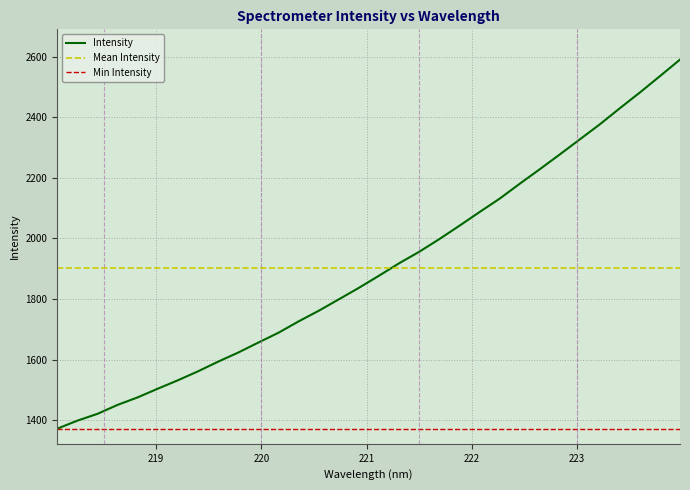

Reading left to right, list all the values displayed in this chart.

218.0596=1371.5	218.2508=1398.1	218.442=1420.6	218.6332=1450.2	218.8244=1475.0	219.0156=1503.7	219.2067=1531.5	219.3979=1561.1	219.589=1593.0	219.7801=1623.1	219.9712=1656.1	220.1623=1688.5	220.3533=1725.9	220.5444=1761.0	220.7354=1798.8	220.9264=1836.7	221.1174=1876.8	221.3083=1917.8	221.4993=1955.7	221.6902=1997.6	221.8812=2041.6	222.0721=2086.8	222.263=2131.0	222.4538=2180.2	222.6447=2228.2	222.8355=2277.2	223.0264=2327.1	223.2172=2377.0	223.408=2430.3	223.5987=2482.4	223.7895=2536.5	223.9802=2591.1